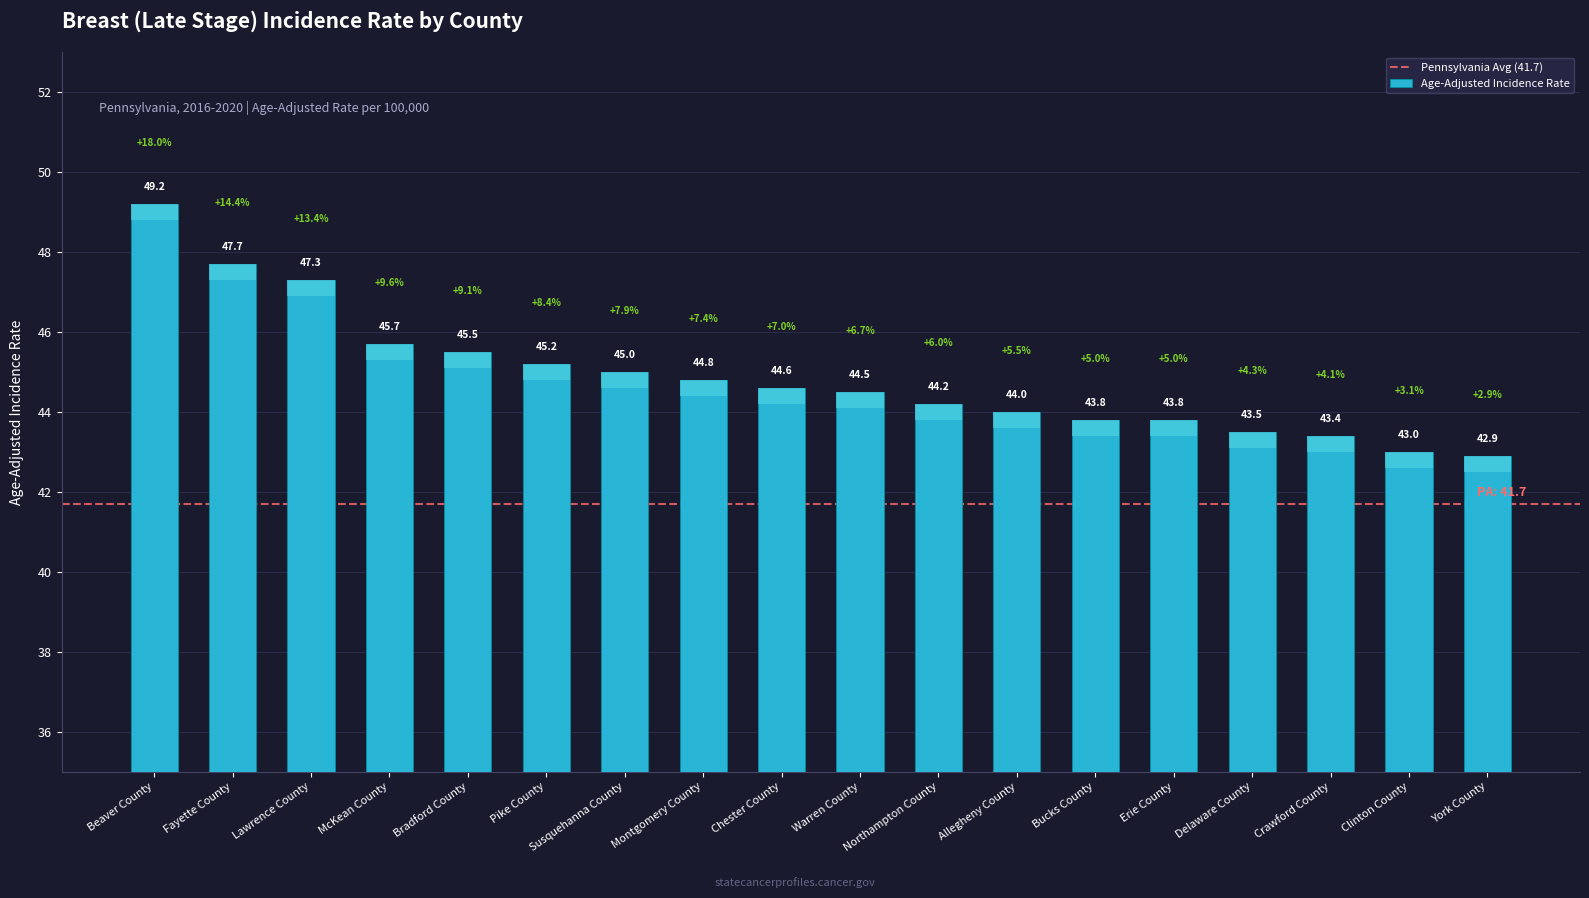

What is the smallest value displayed?

42.9